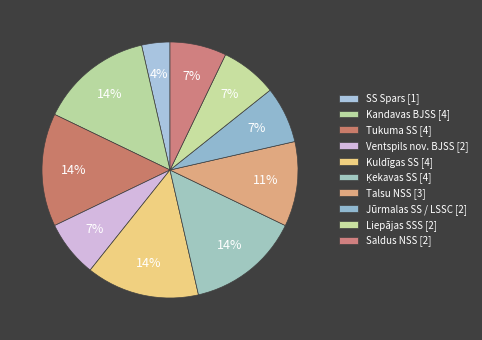

What is the smallest slice in the pie chart?

SS Spars